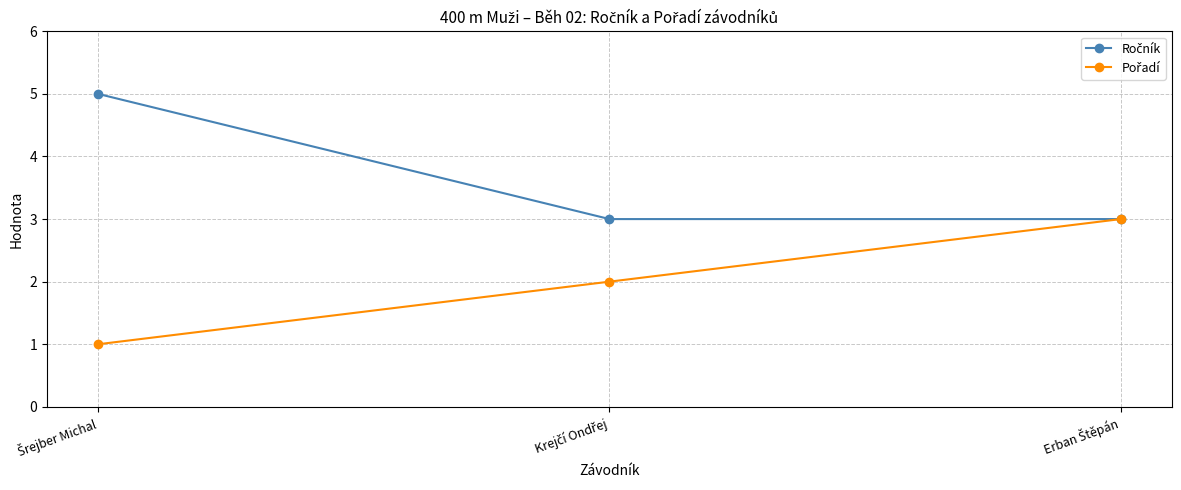

What is the smallest value displayed?

1